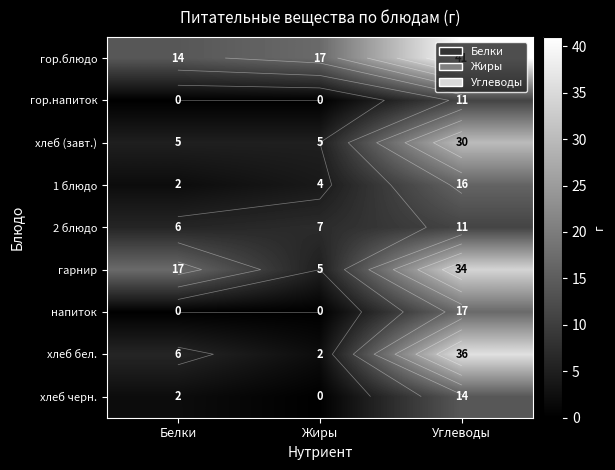

At which label does напиток reach its minimum?

Белки